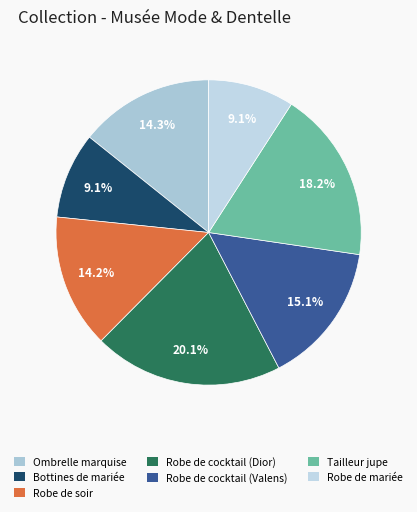

To the nearest percent, what percentage of the pie is Ombrelle marquise?

14%